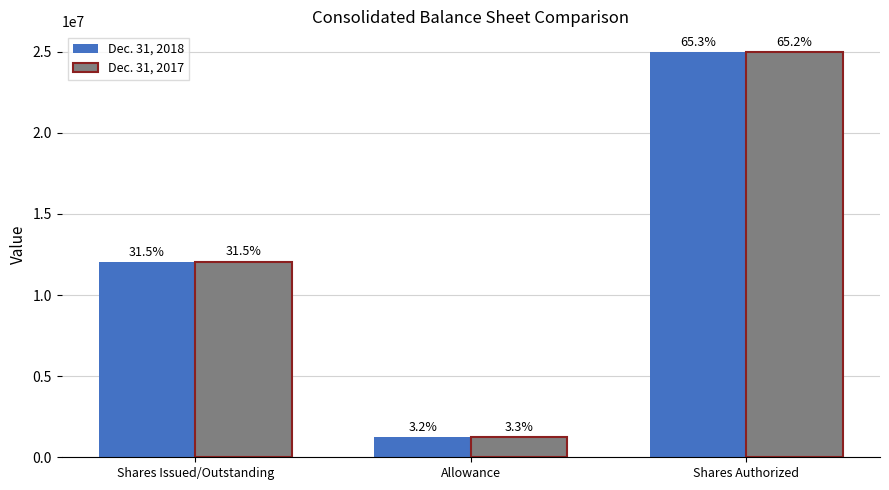

The Dec. 31, 2018 series shows 12054712 at Shares Issued/Outstanding. True or false?

True